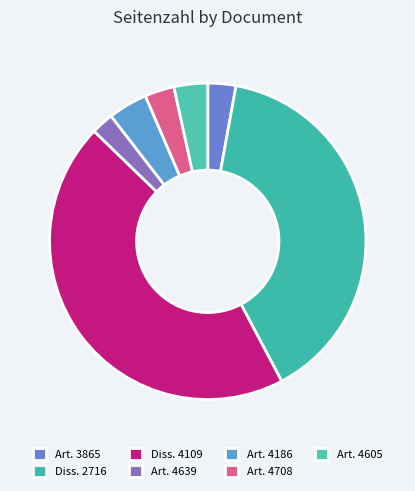

How many slices are in this pie chart?

7